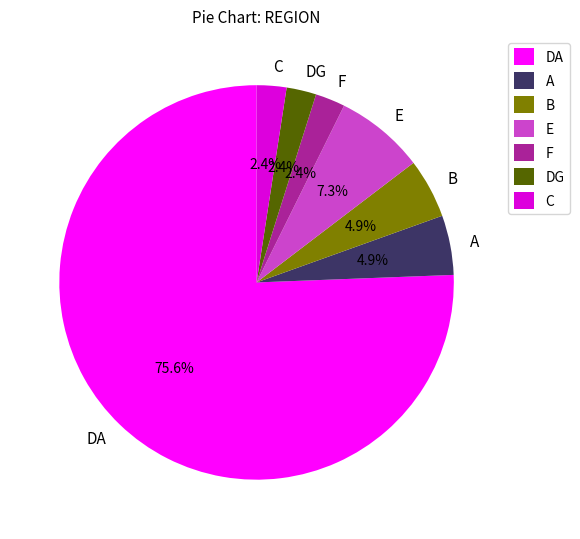

Do F and E together represent more than half of the pie?

No